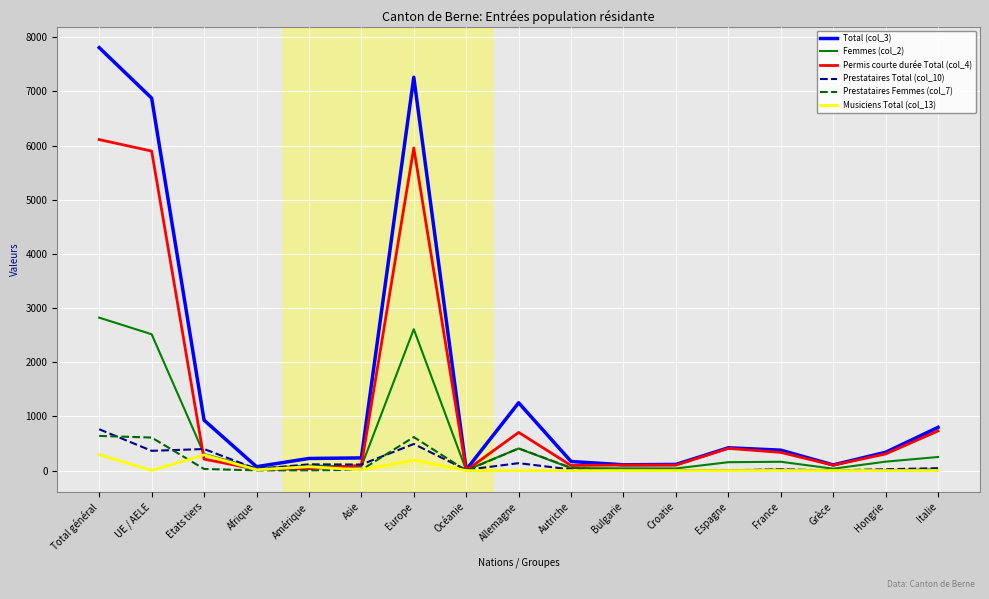

Which series has the largest range (max minus min)?

Total (col_3)